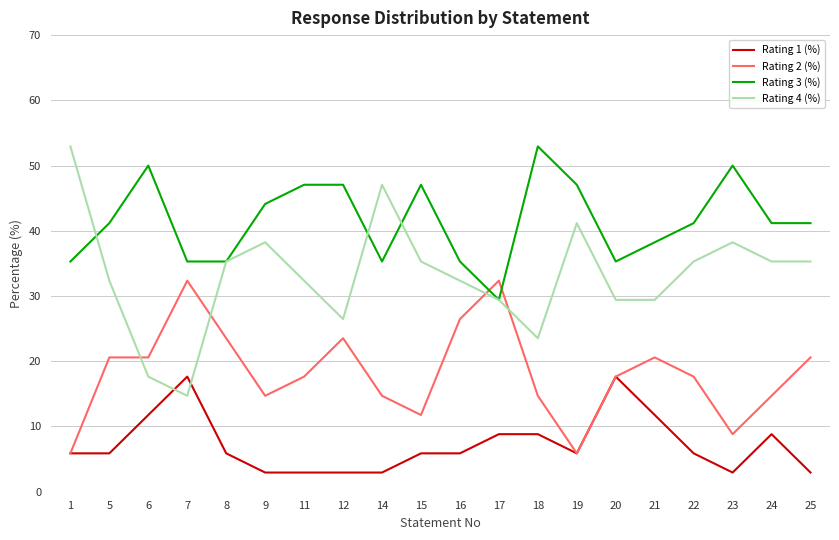

True or false: Rating 2 (%) and Rating 3 (%) cross at least once.

True